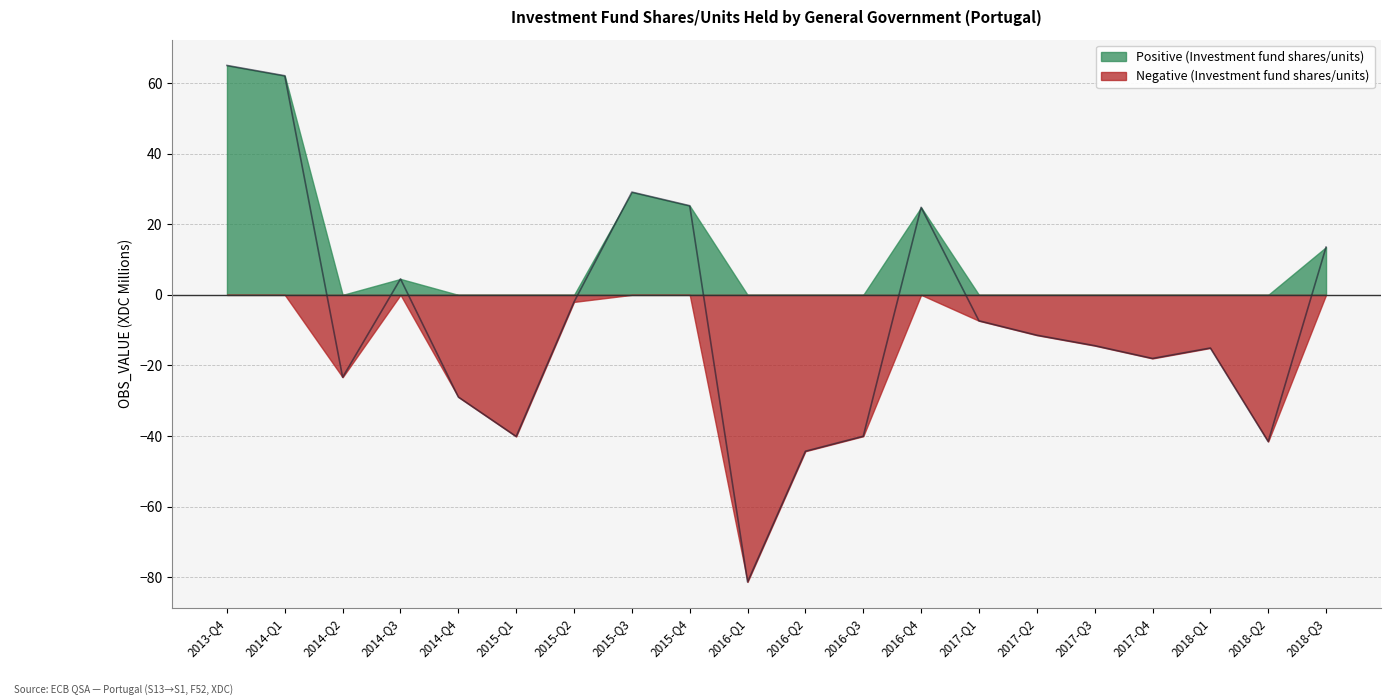

What is the label of the 4th point from the right?

2017-Q4